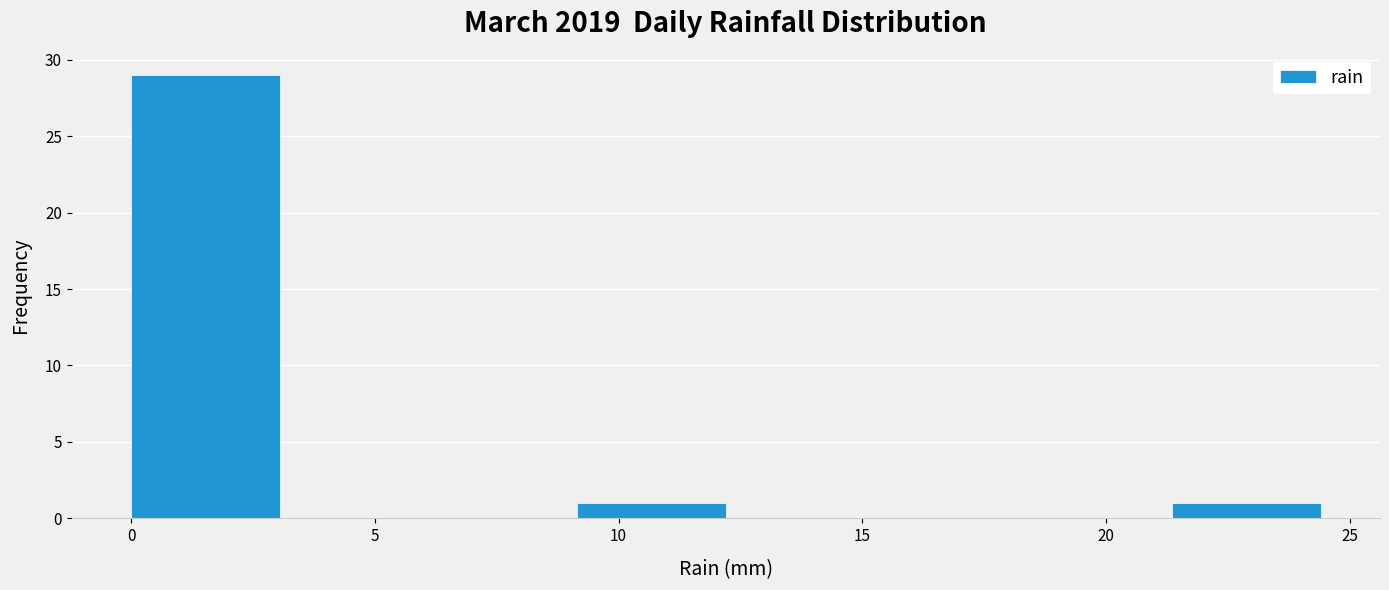

Over which range of the x-axis is the bar tallest?

0.00 to 3.05